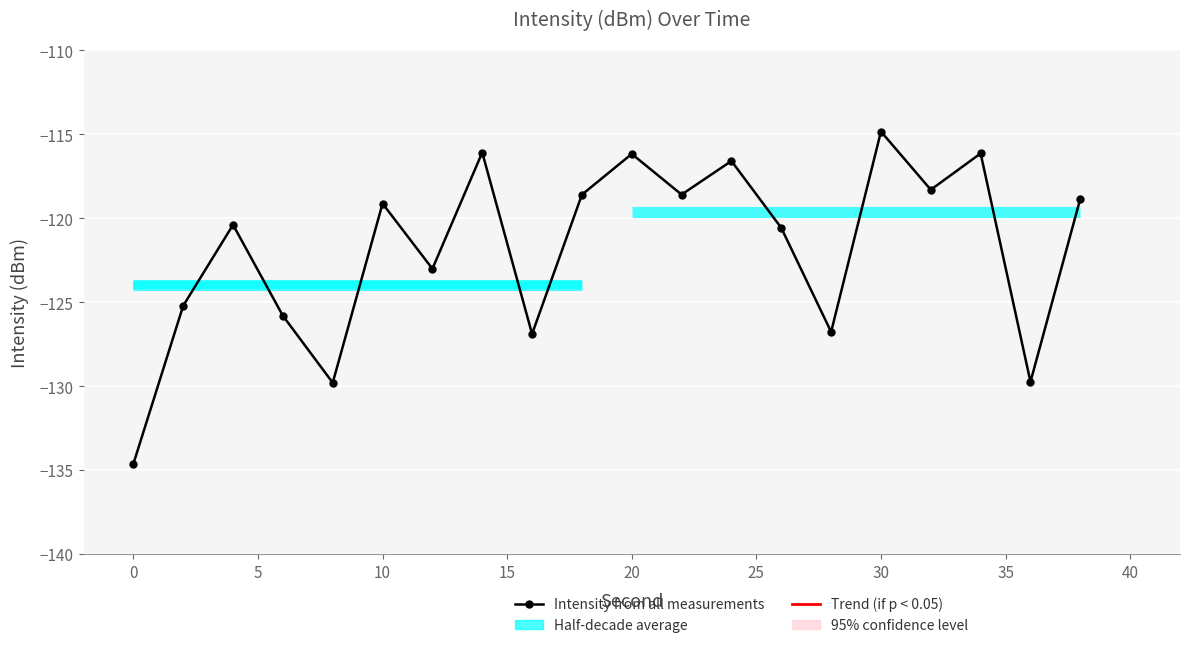

At which category does the data reach its first local peak?

4